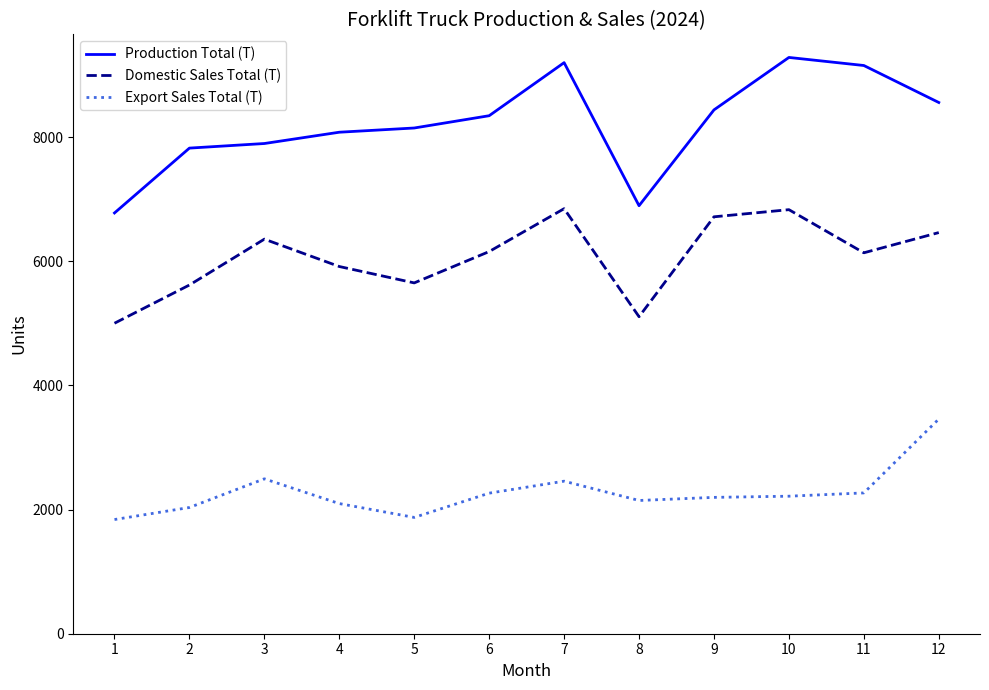

What are all the series names shown in the legend?

Production Total (T), Domestic Sales Total (T), Export Sales Total (T)